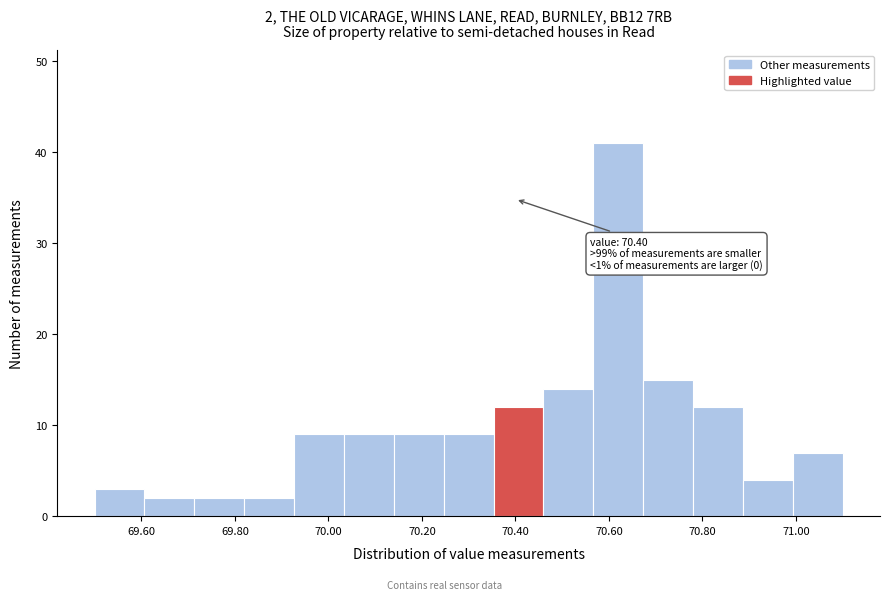

Which range on the x-axis has the tallest bar?

70.56 to 70.68